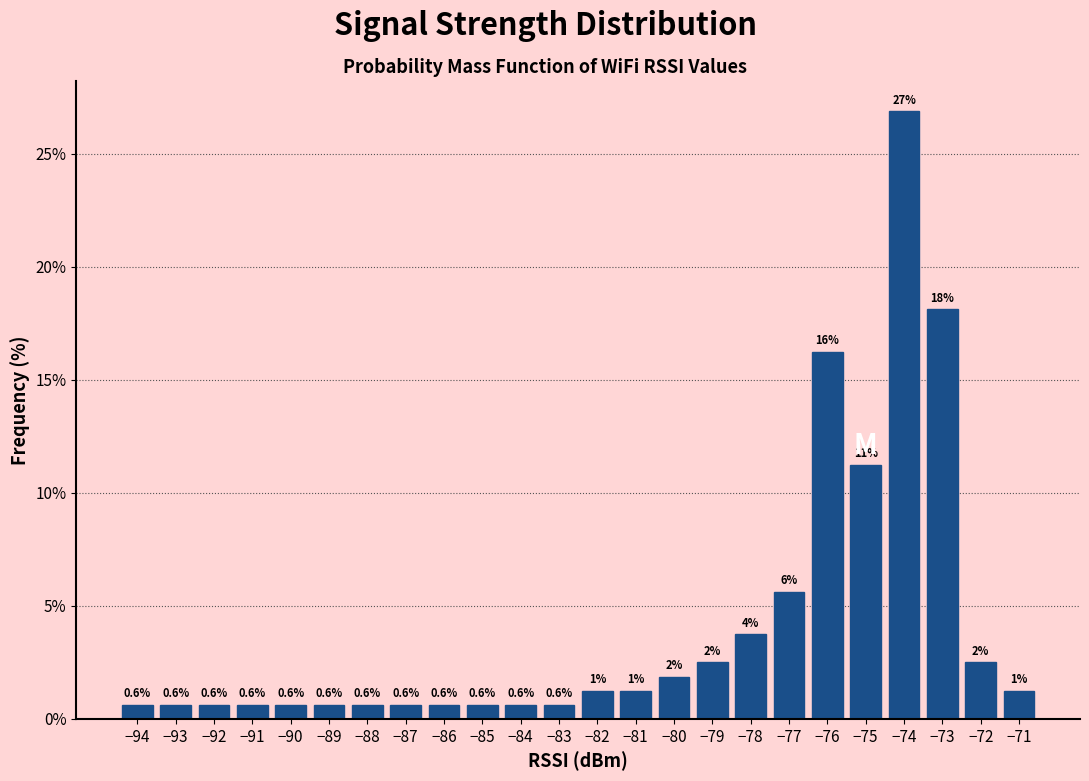

What is the maximum value shown in the chart?

26.9